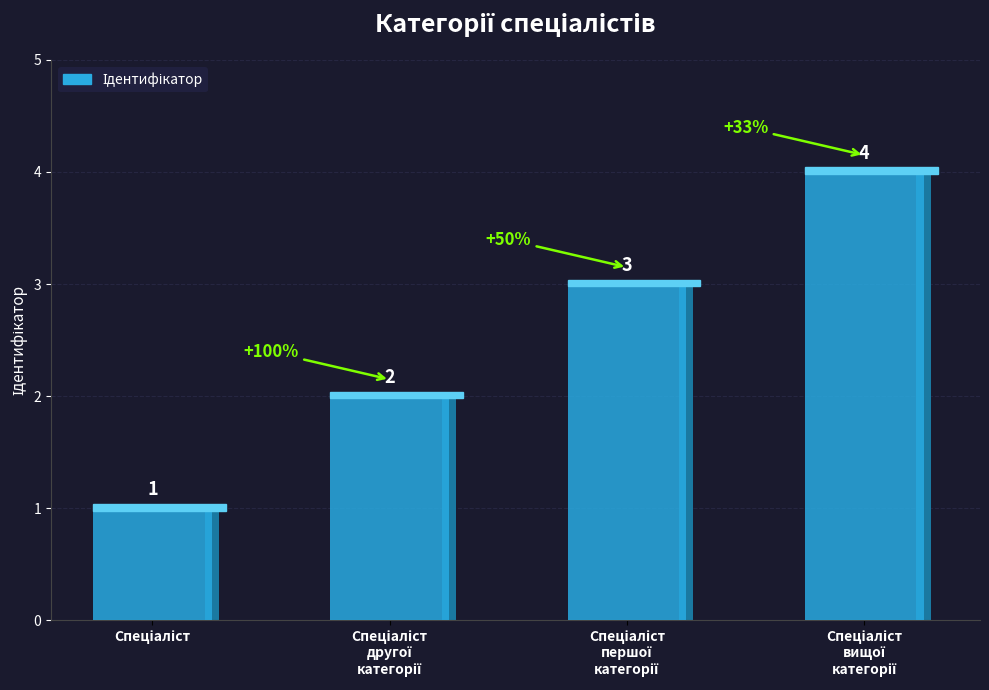

Which has a higher value, Спеціаліст вищої категорії or Спеціаліст другої категорії?

Спеціаліст вищої категорії